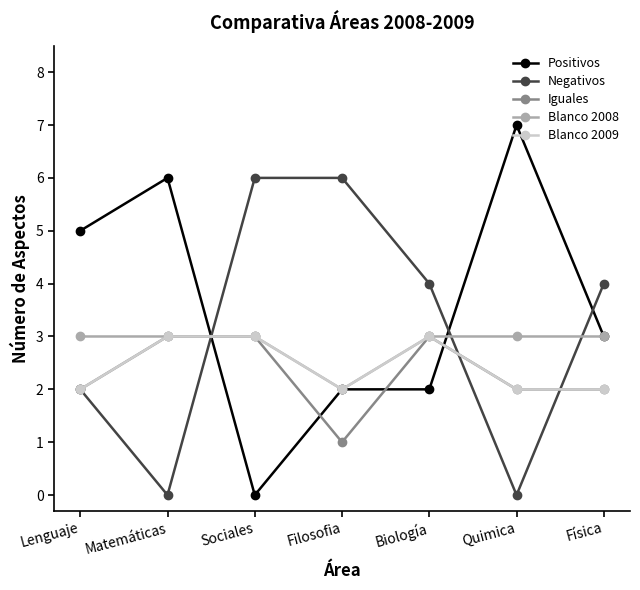

At which category does Negativos reach its first local valley?

Matemáticas